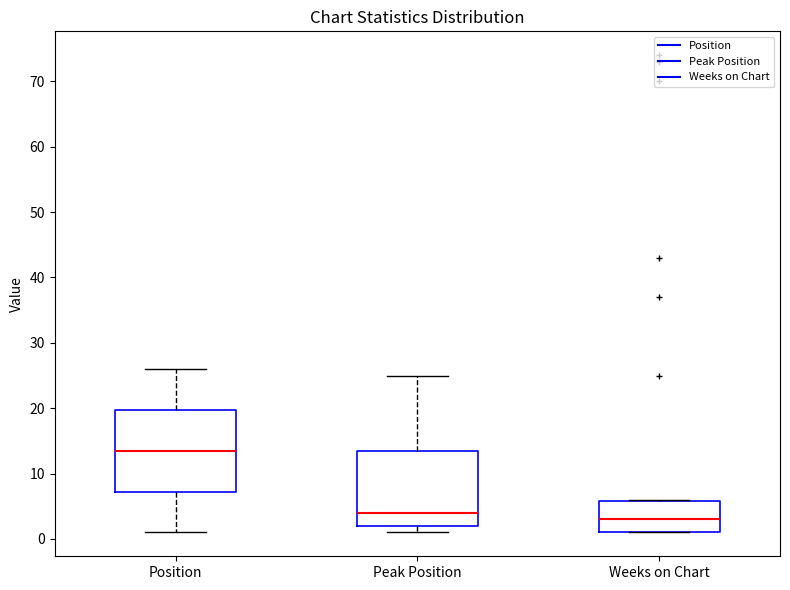

Reading left to right, read every box against the y-axis: the position of its median line, the range the box covers, and the ends of its whiskers. The values are not printed on the chart, so give them approximately, as read against the axis.

Position: median 14, box 7 to 20, whiskers 1 to 26
Peak Position: median 4, box 2 to 14, whiskers 1 to 25
Weeks on Chart: median 3, box 1 to 6, whiskers 1 to 6